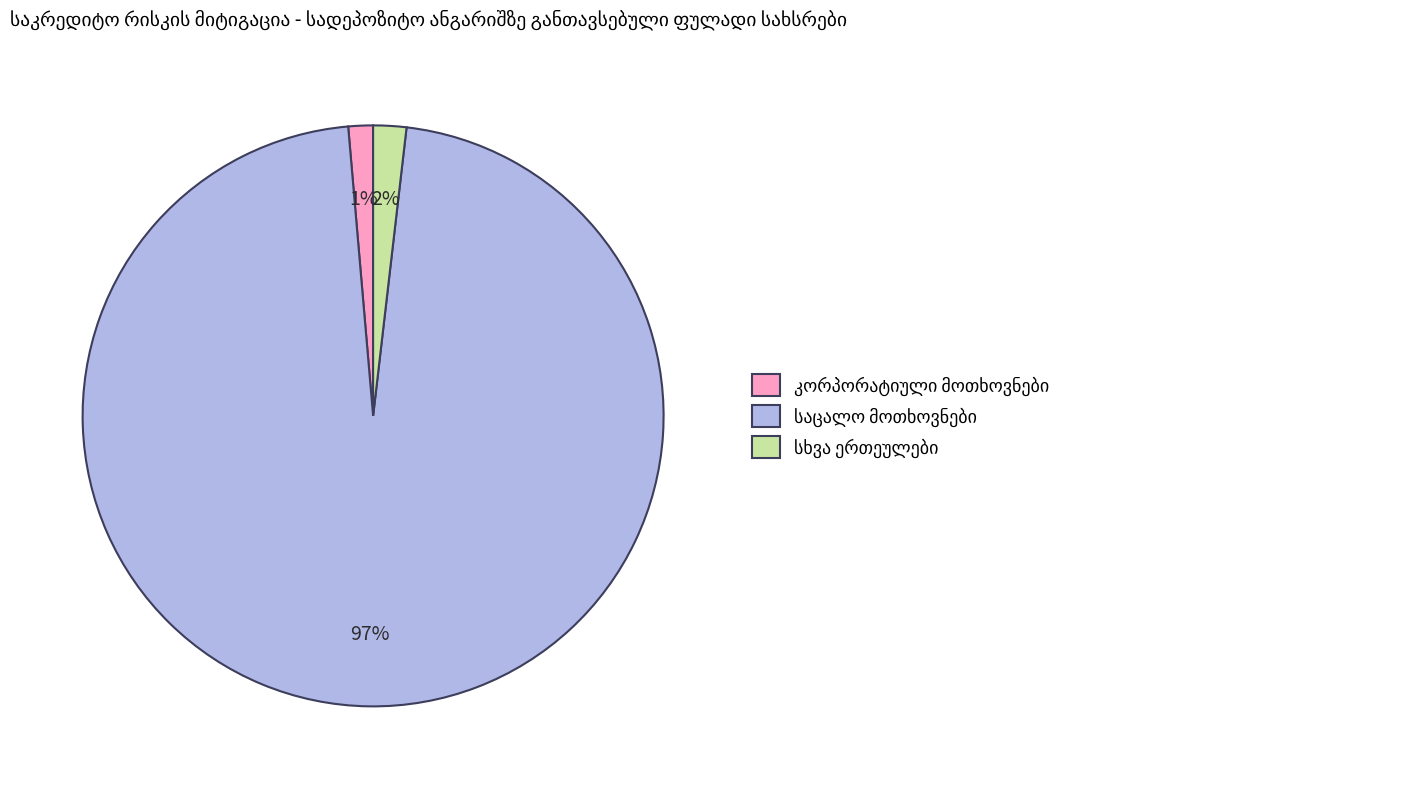

Count the number of slices in the pie.

3